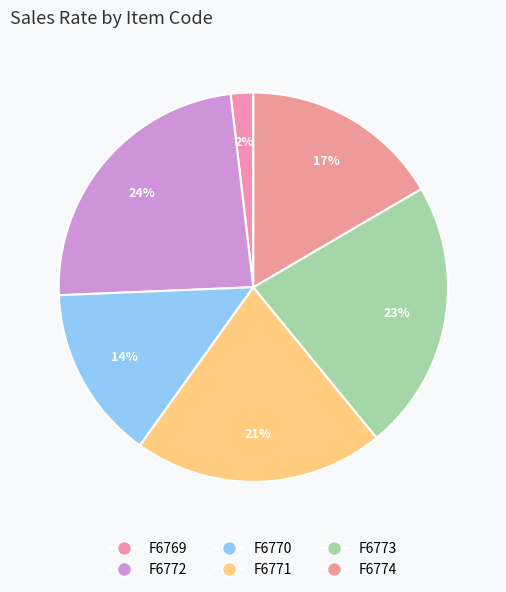

To the nearest percent, what portion does F6773 represent?

23%